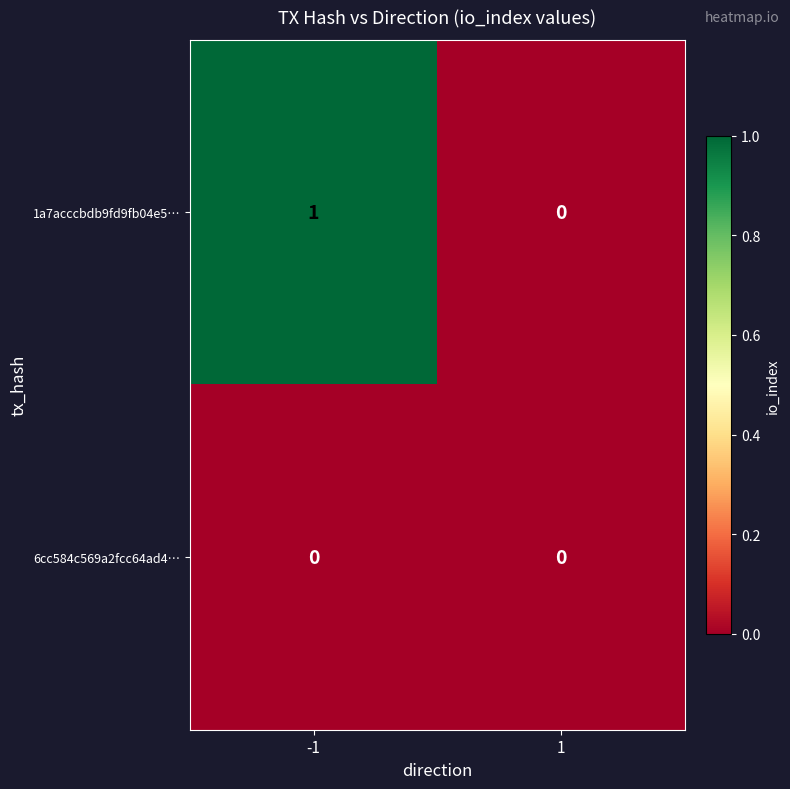

Rank the series by their maximum value, from highest to lowest.

1a7acccbdb9fd9fb04e5…, 6cc584c569a2fcc64ad4…